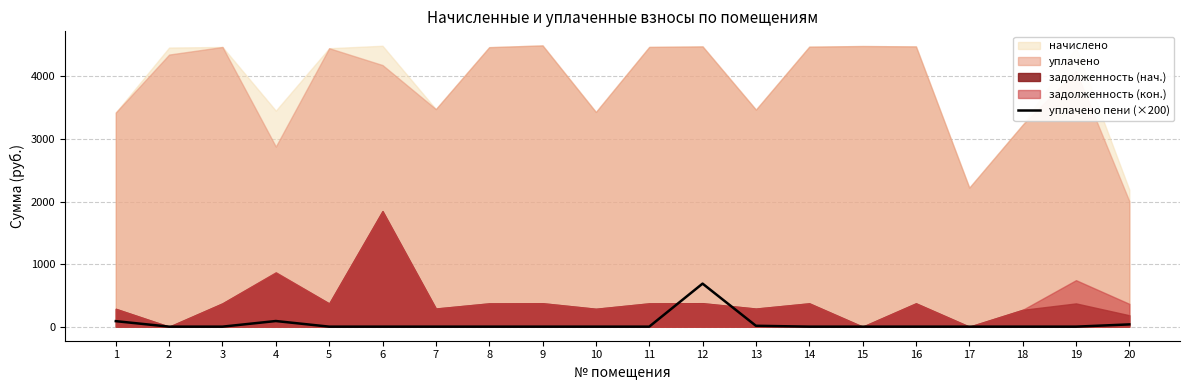

Reading right to left, what are all the values shown in this chart?

20=36.0	19=0.0	18=0.0	17=0.0	16=0.0	15=0.0	14=0.0	13=14.0	12=688.0	11=0.0	10=0.0	9=0.0	8=0.0	7=0.0	6=0.0	5=0.0	4=90.0	3=0.0	2=0.0	1=88.0